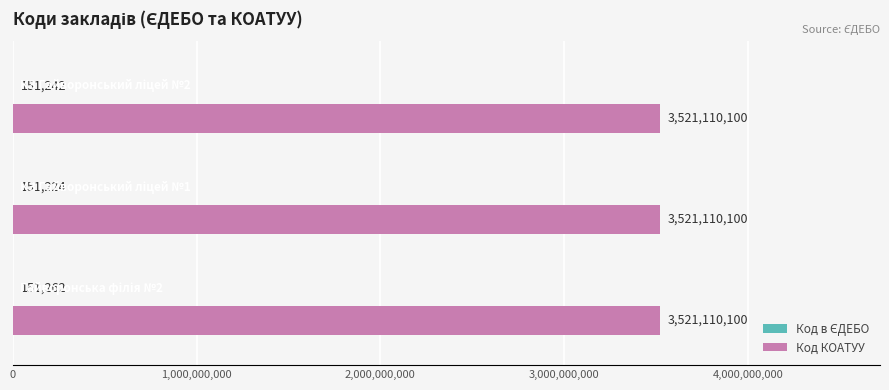

What is the maximum value shown in the chart?

3521110100